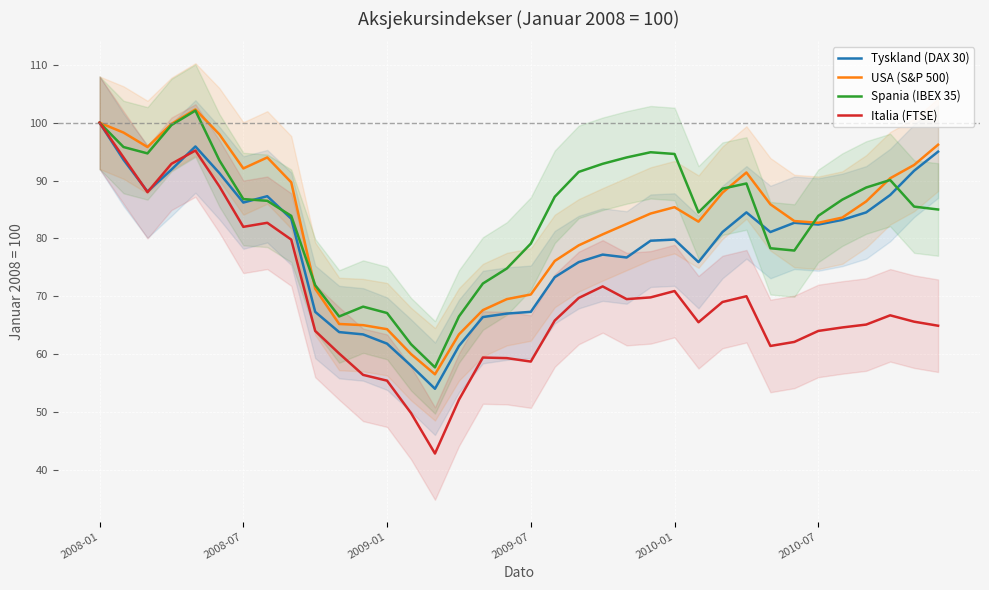

The value of USA (S&P 500) at 32 is 153.6. True or false?

False